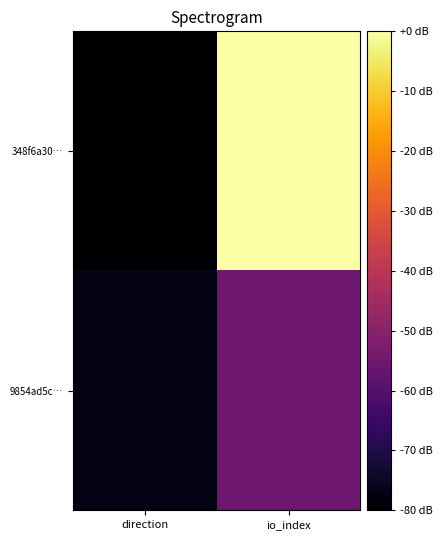

Reading left to right, extract all data points from this chart.

348f6a30…: direction=-80.0	io_index=0.0
9854ad5c…: direction=-76.9	io_index=-55.4